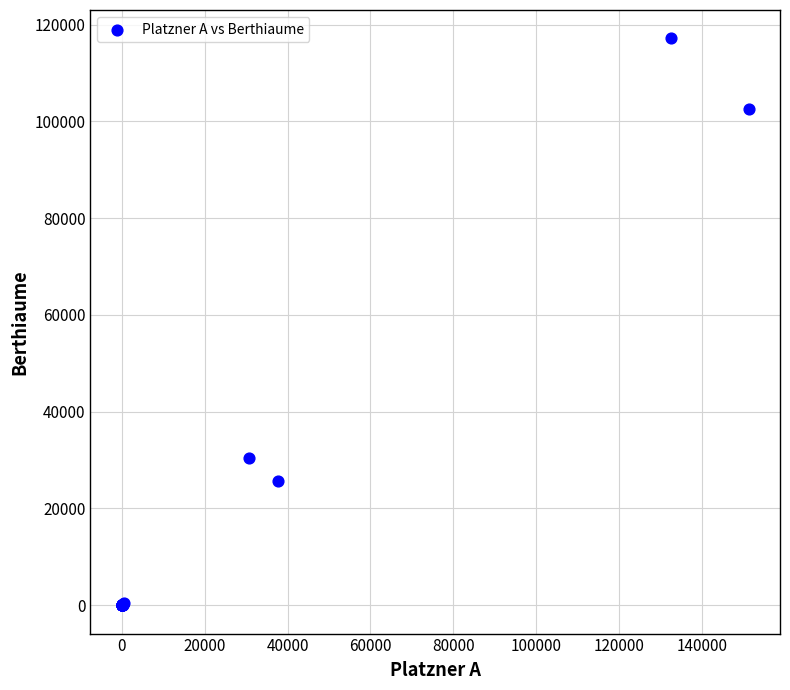

What Y value in the scatter plot is closest to 58574?

30357.1